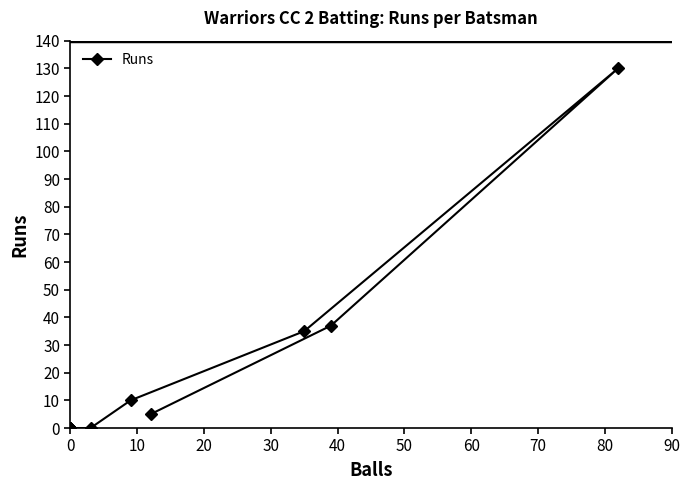

The value at 0 is 0. True or false?

True